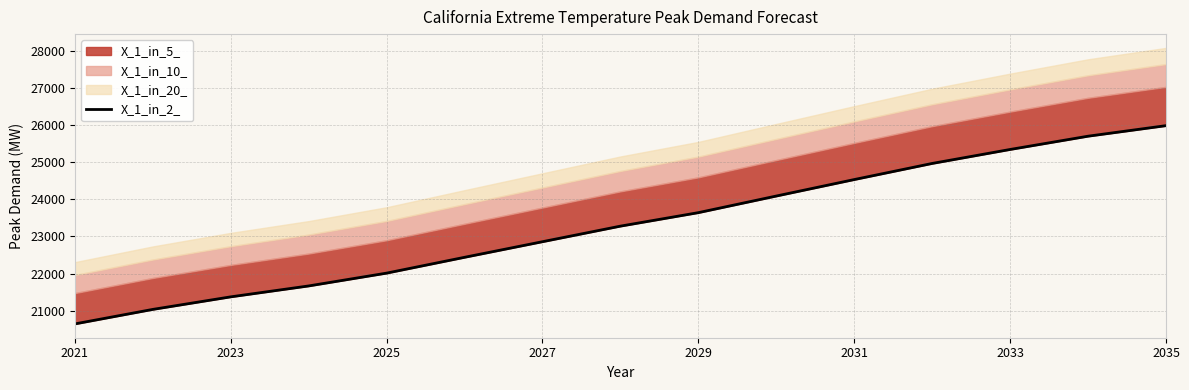

The chart shows a value of 8901.4 at 13. True or false?

False